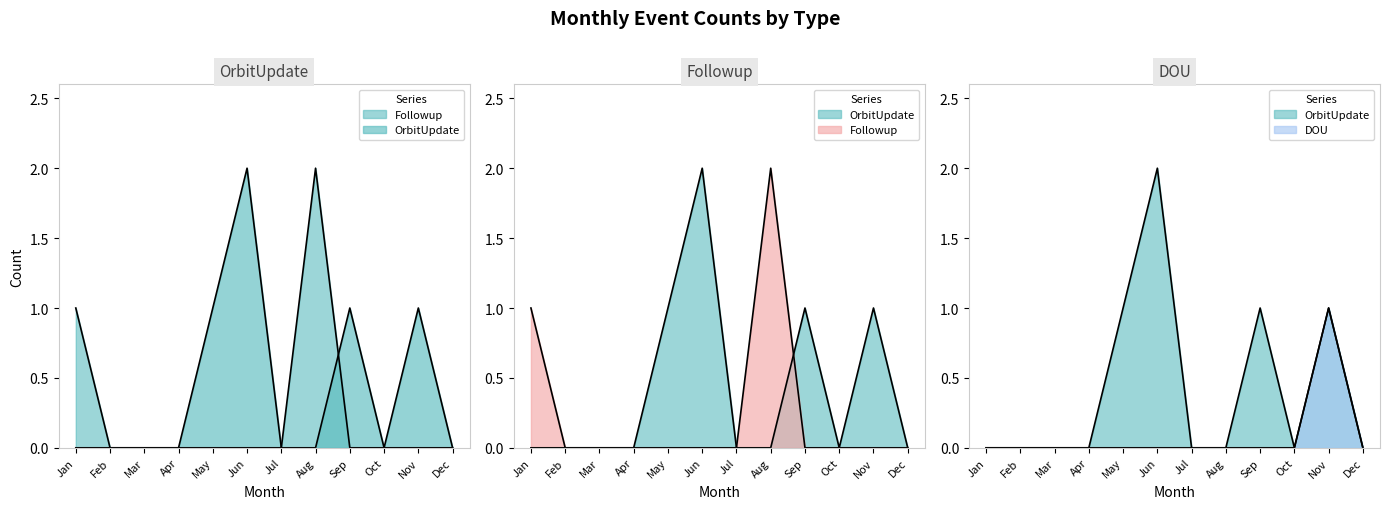

In Followup, how many points are higher than both neighbors (excluding endpoints)?

1